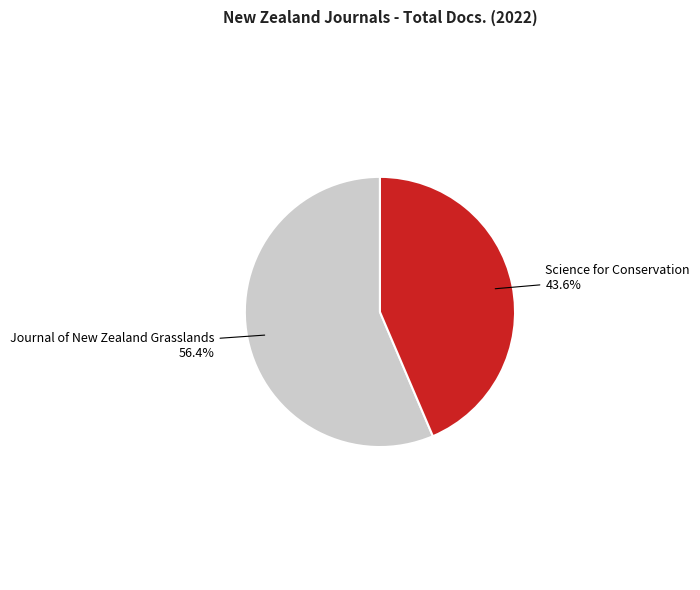

Is there a majority slice in this chart?

Yes